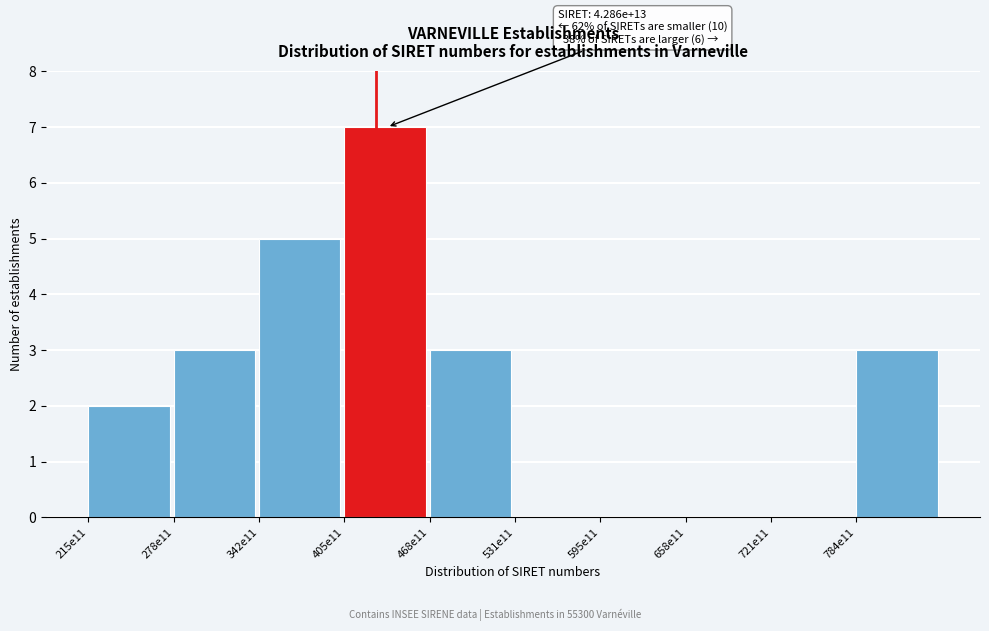

Reading left to right, what are all the values shown in this chart?

215e11=2	278e11=3	342e11=5	405e11=7	468e11=3	531e11=0	595e11=0	658e11=0	721e11=0	784e11=3